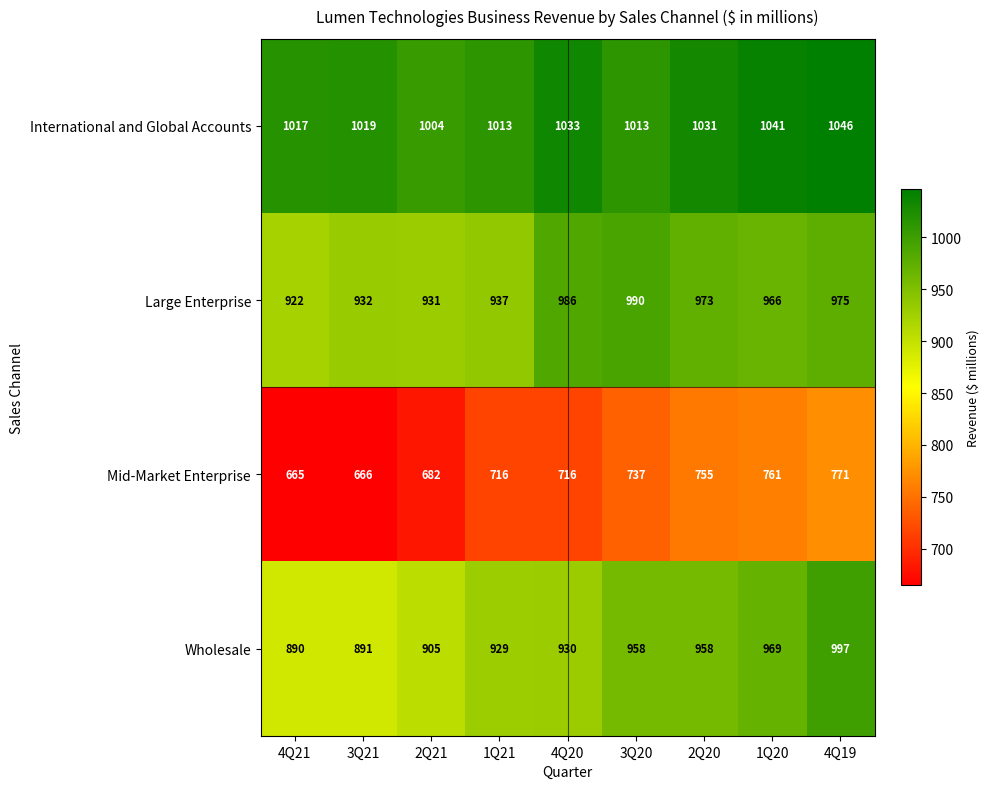

True or false: International and Global Accounts has a value of 1033 at 4Q20.

True